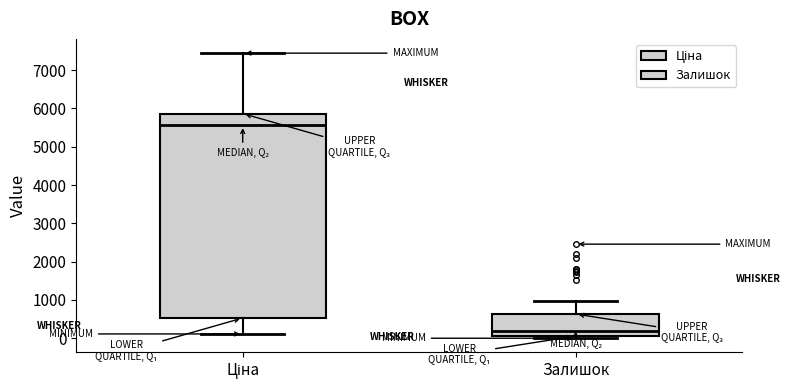

Which box is the tallest, from its lower edge to its upper edge?

Ціна